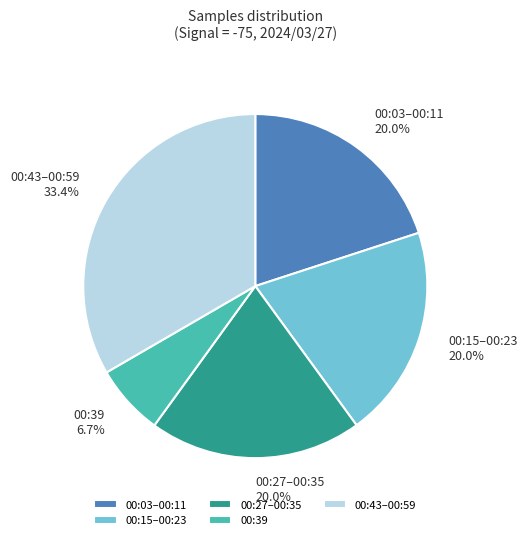

Which has a higher value, 00:43–00:59 or 00:03–00:11?

00:43–00:59